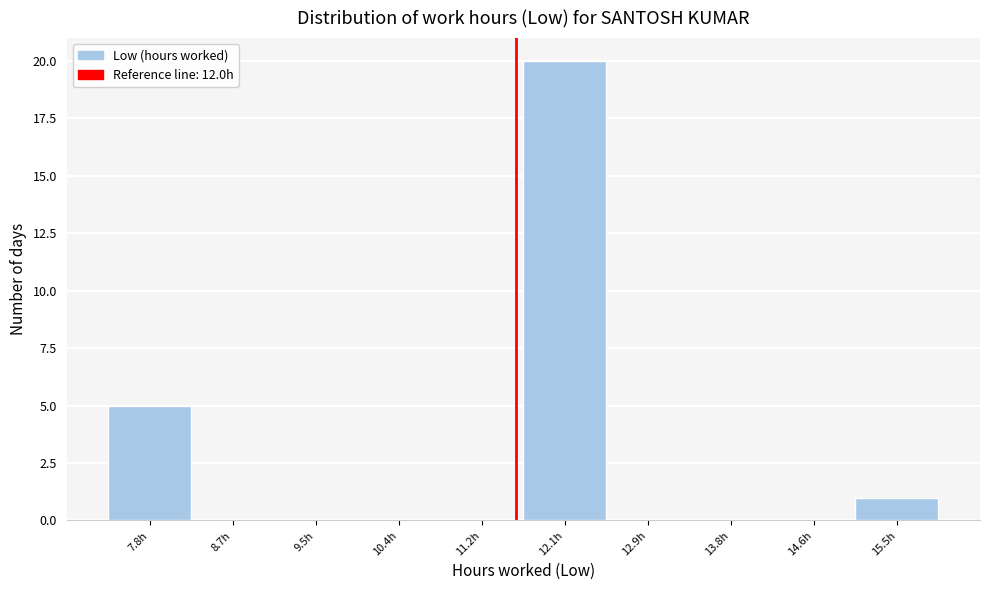

Reading left to right, what are all the values shown in this chart?

7.8h=5	8.7h=0	9.5h=0	10.4h=0	11.2h=0	12.1h=20	12.9h=0	13.8h=0	14.6h=0	15.5h=1